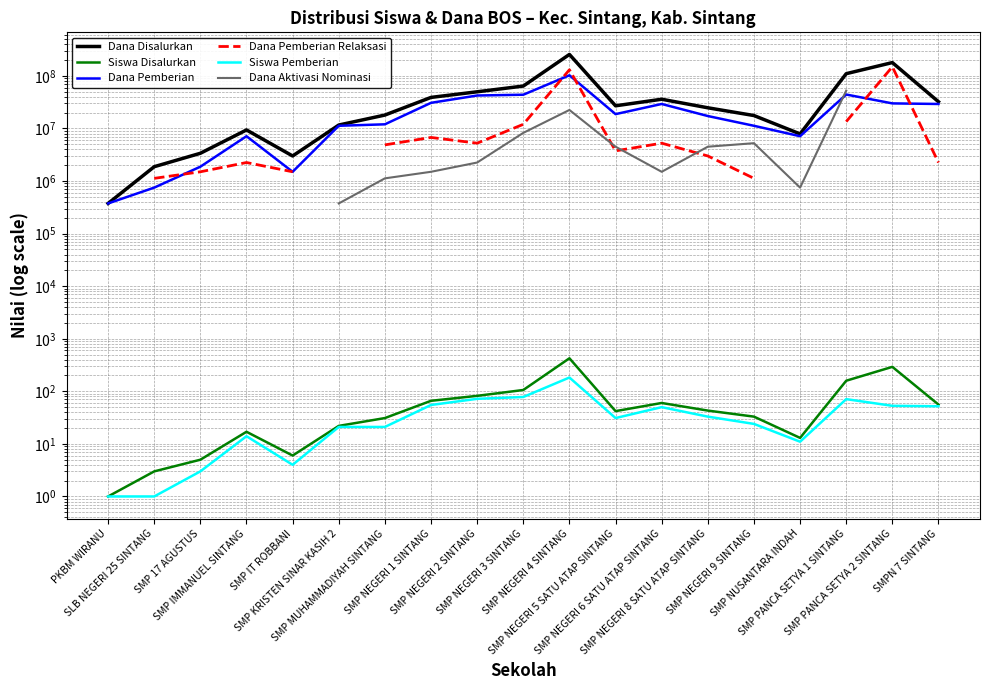

True or false: Dana Pemberian has a value of 102750000.0 at SMP NEGERI 4 SINTANG.

True